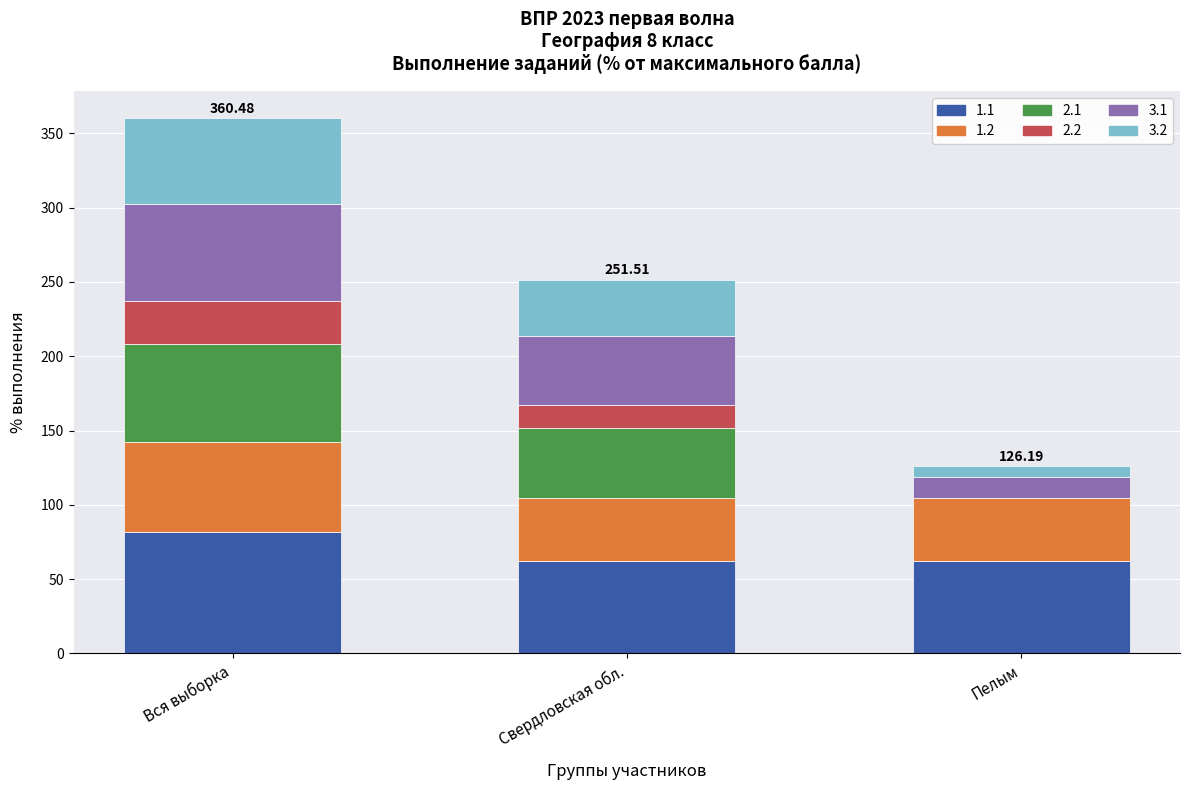

What is the total value across all series at Свердловская обл.?

251.5